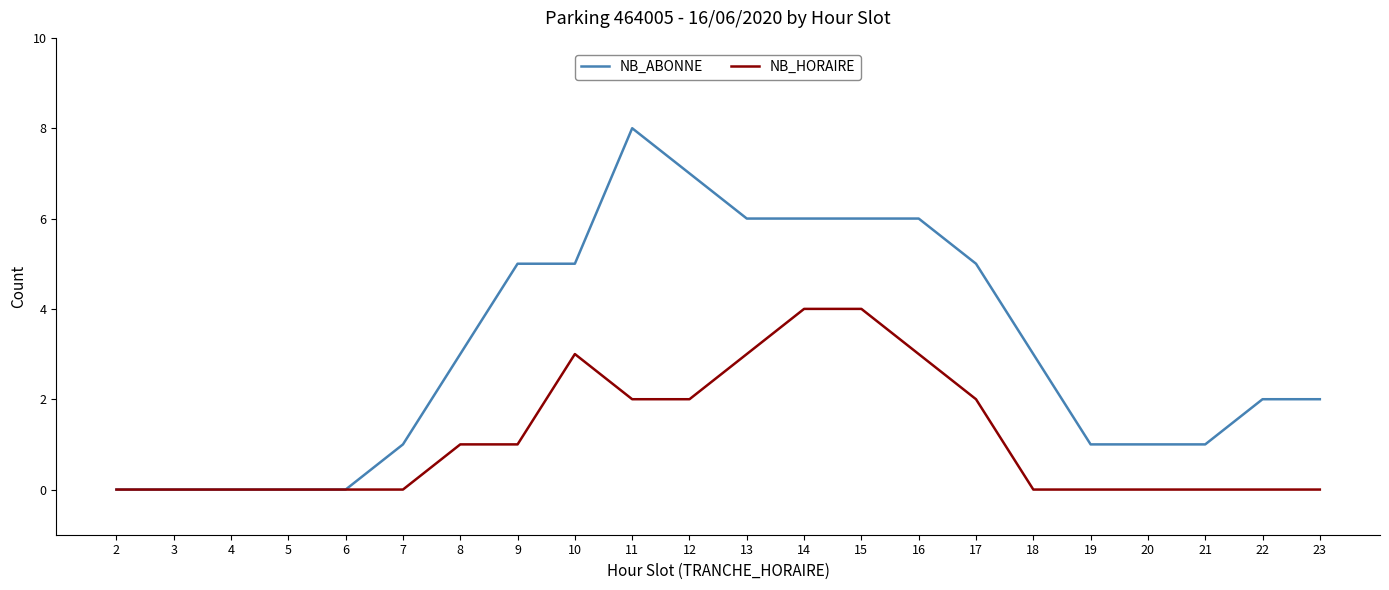

How many lines are shown in the chart?

2